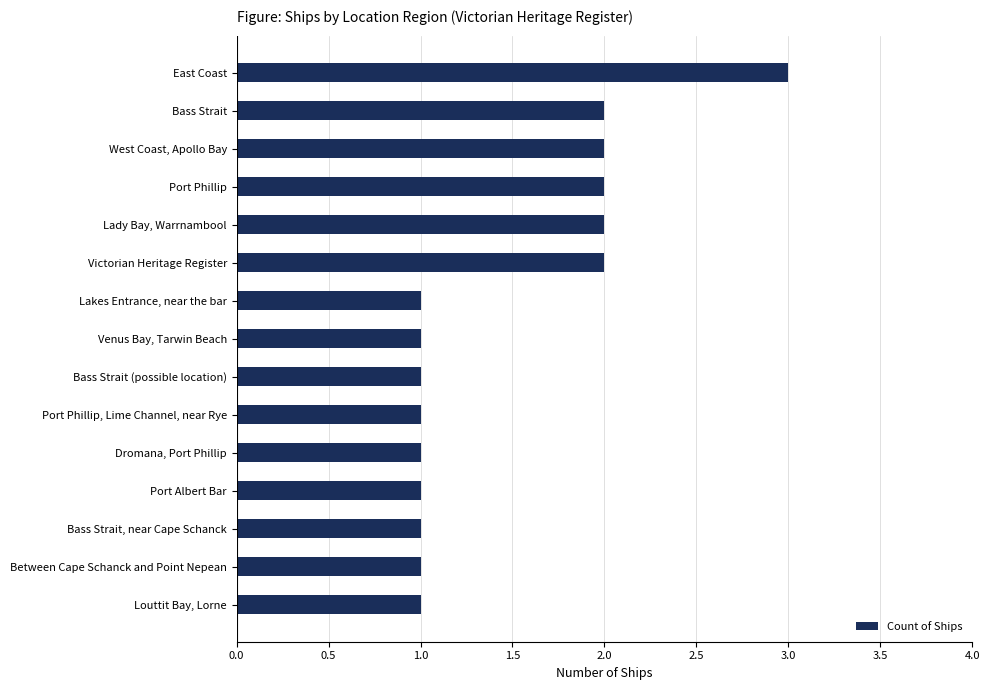

Are the bars grouped side by side (vs. stacked)?

No